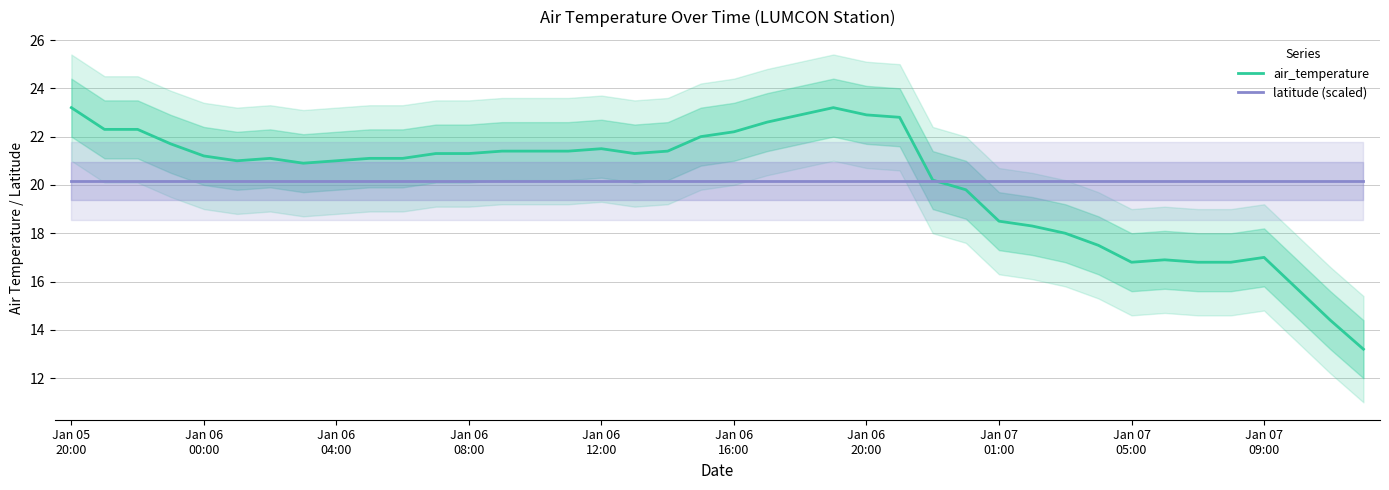

What is the value of the latitude (scaled) point at the 28th from the left?

20.2